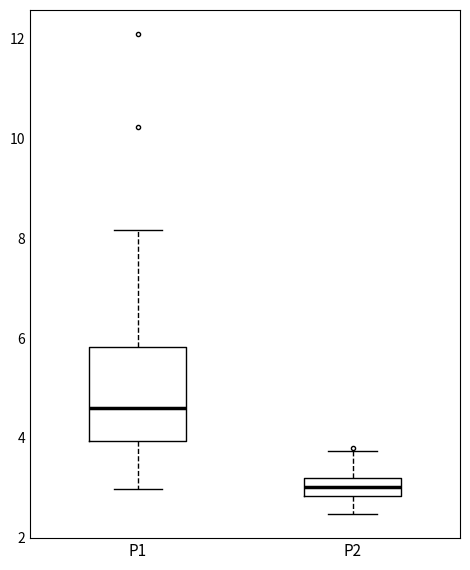

Where is the upper edge of the box for P1 on the y-axis? The values are not printed on the chart, so give them approximately, as read against the axis.

5.8